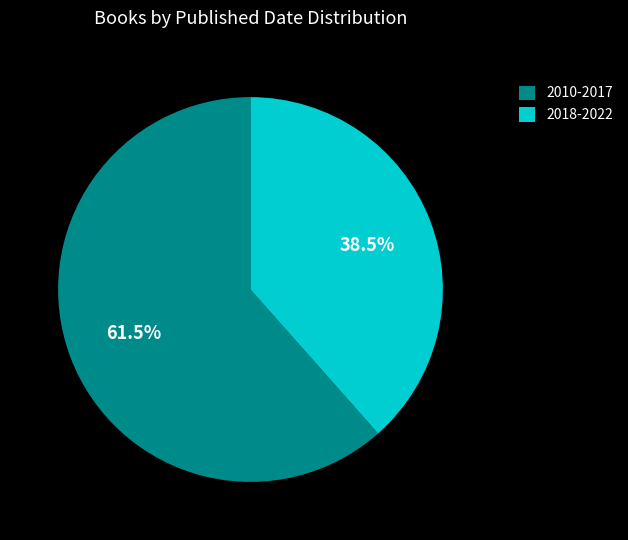

What is the smallest slice in the pie chart?

2018-2022